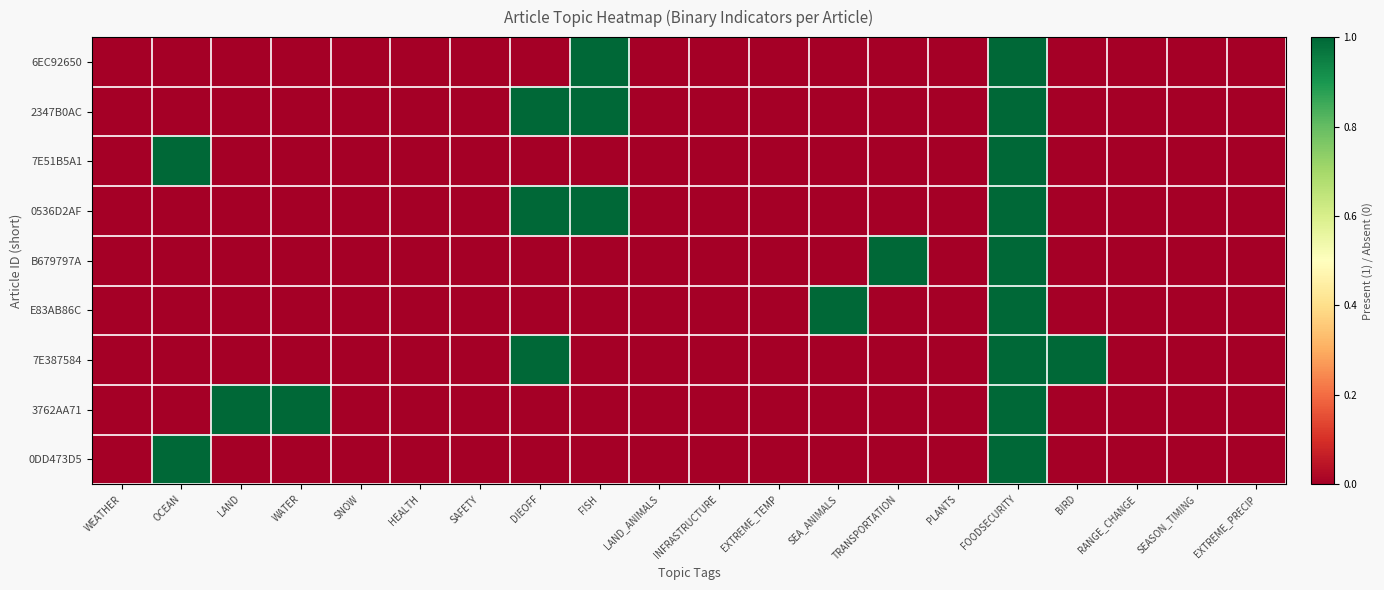

How many distinct data groups are displayed?

9